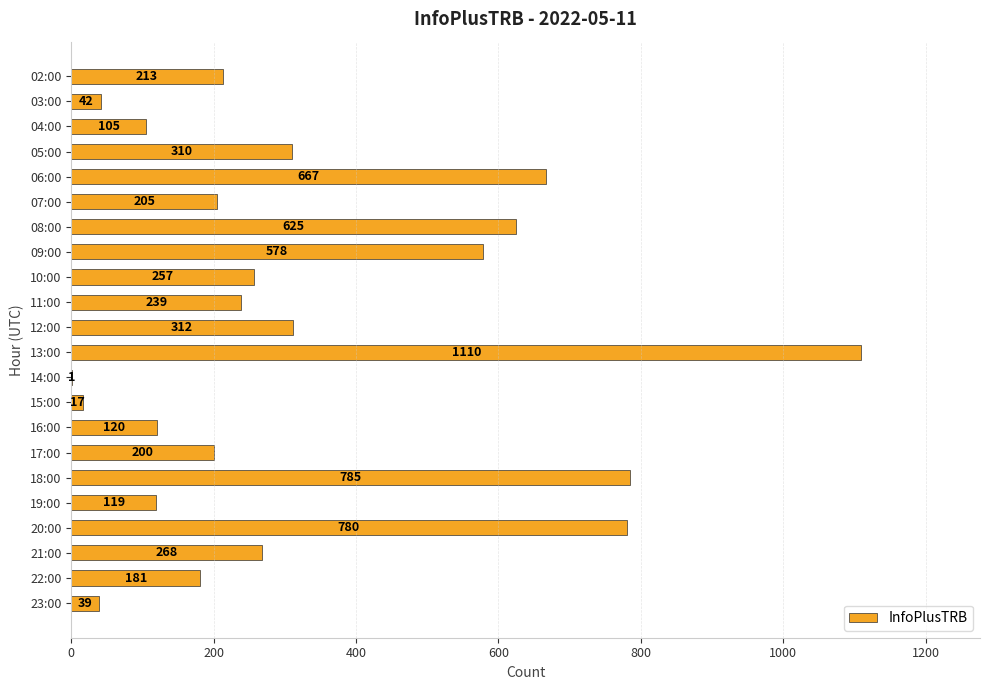

Reading top to bottom, what are all the values shown in this chart?

02:00=213	03:00=42	04:00=105	05:00=310	06:00=667	07:00=205	08:00=625	09:00=578	10:00=257	11:00=239	12:00=312	13:00=1110	14:00=1	15:00=17	16:00=120	17:00=200	18:00=785	19:00=119	20:00=780	21:00=268	22:00=181	23:00=39